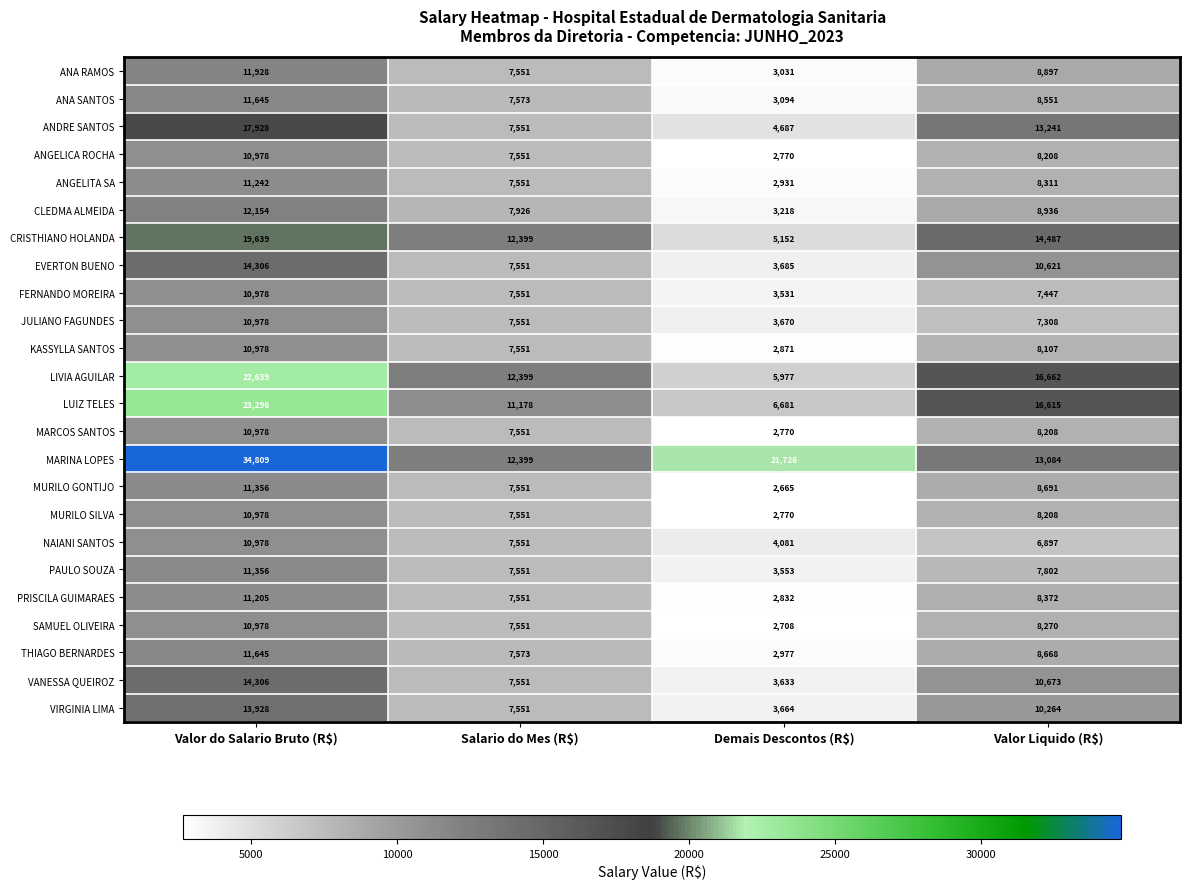

Which series changed the most between Demais Descontos (R$) and Valor Liquido (R$)?

LIVIA AGUILAR